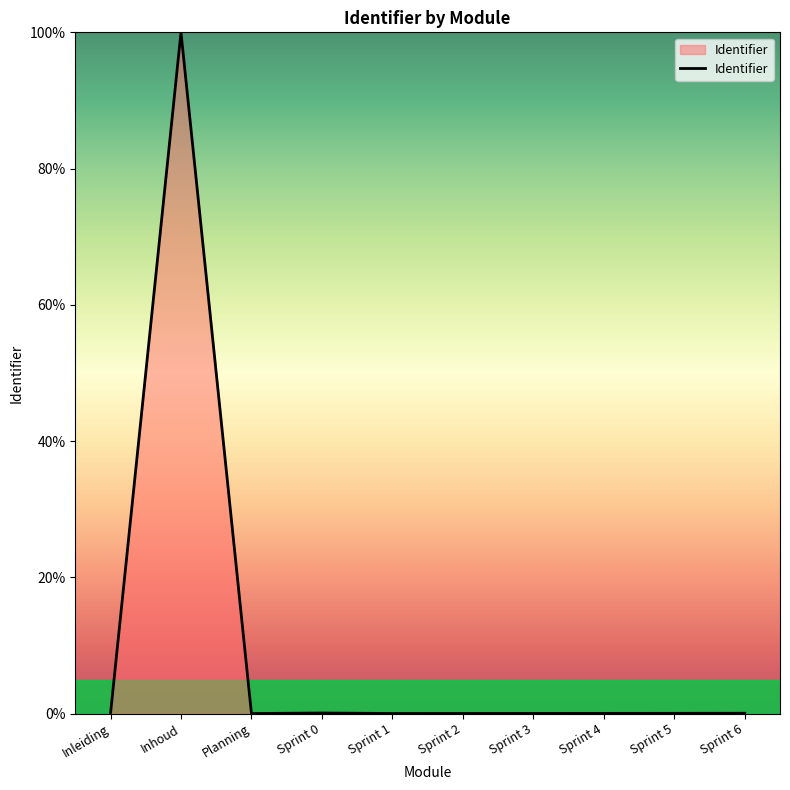

What is the difference between the values at Inleiding and Inhoud?

100.0